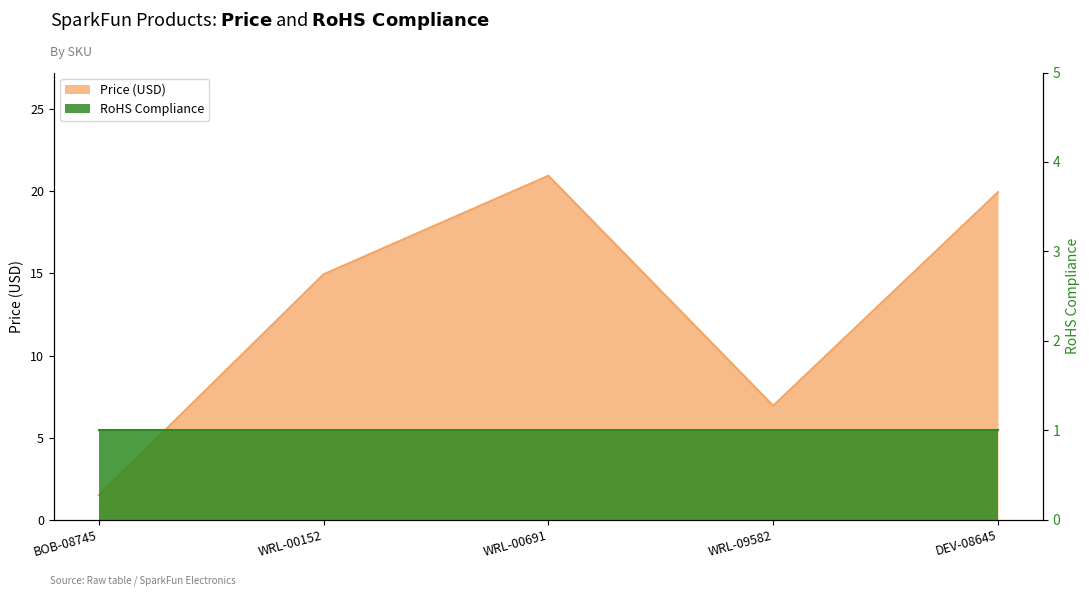

Is it true that the value at WRL-00691 is 20.9?

True